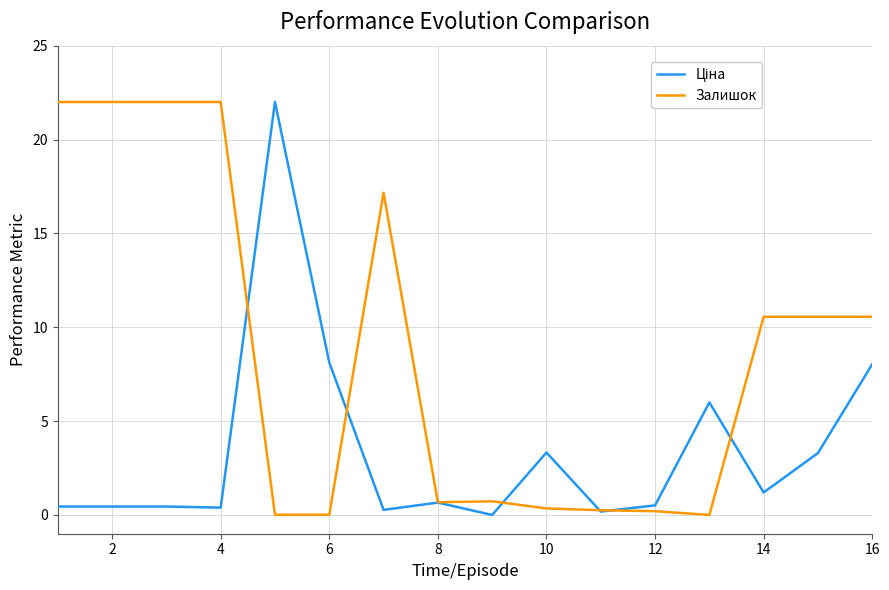

Which series has the largest total across all categories?

Залишок